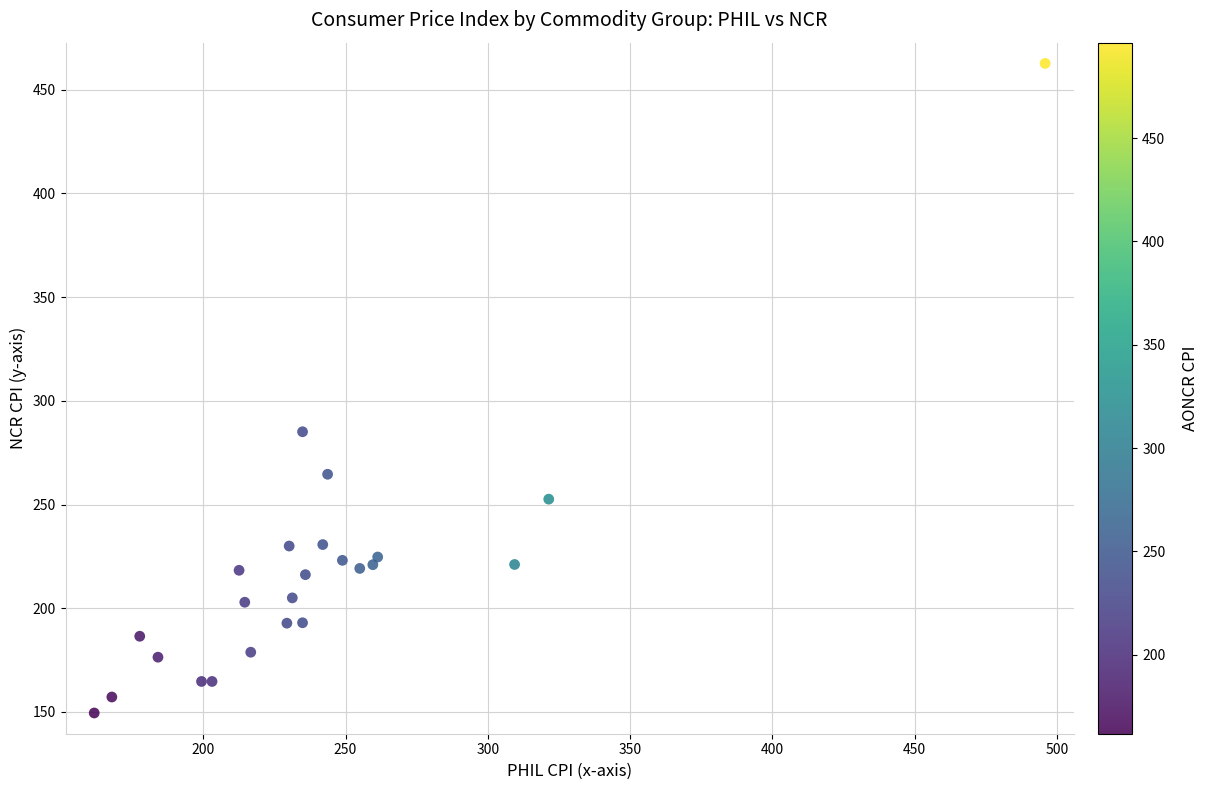

What Y value in the scatter plot is closest to 306?

285.1